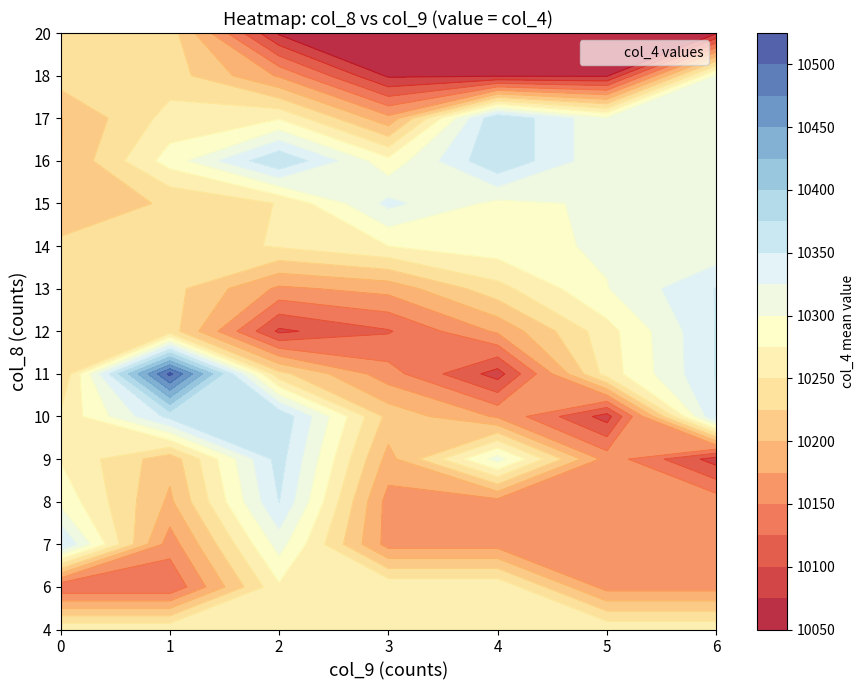

Which has a higher value, 7 or 12?

12